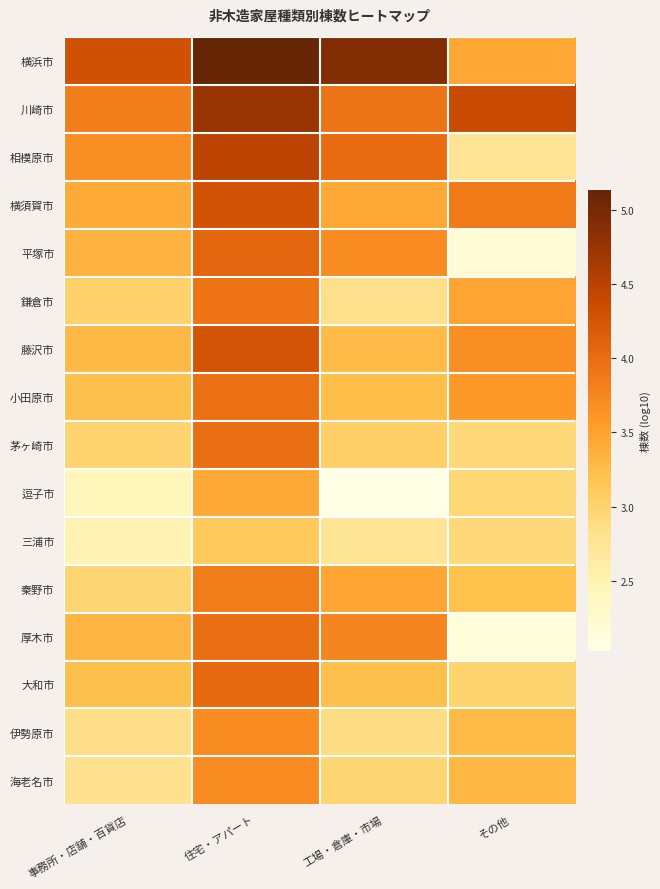

What is the total value across all series at その他?

51.2